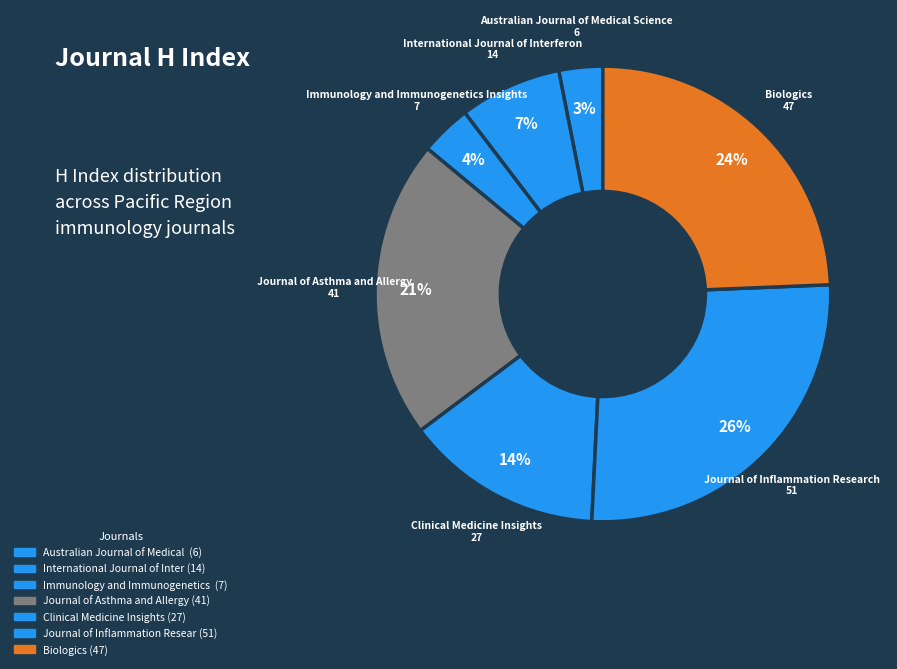

Count the number of slices in the pie.

7